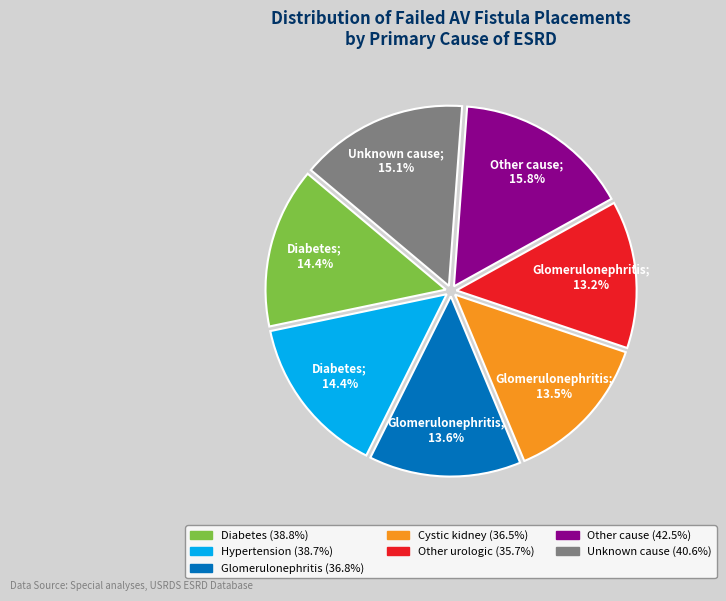

Is Other urologic the majority of the pie?

No